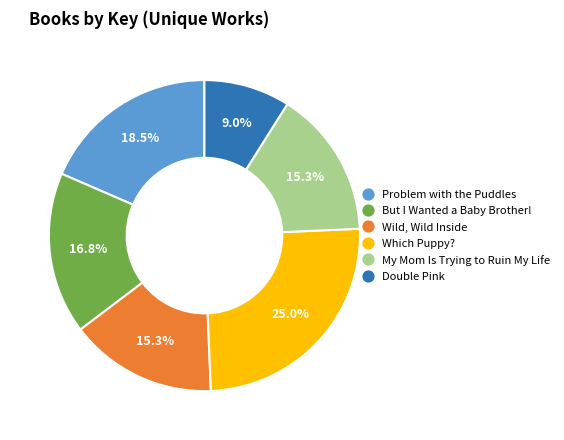

To the nearest percent, what portion does Which Puppy? represent?

25%